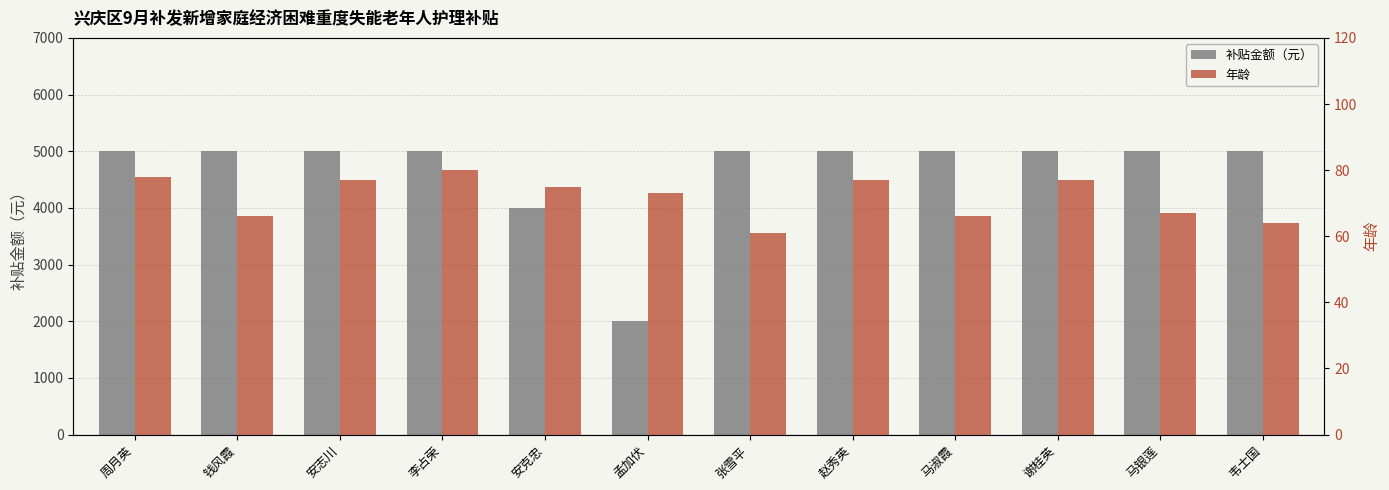

Which category has the highest value across all series?

周月英